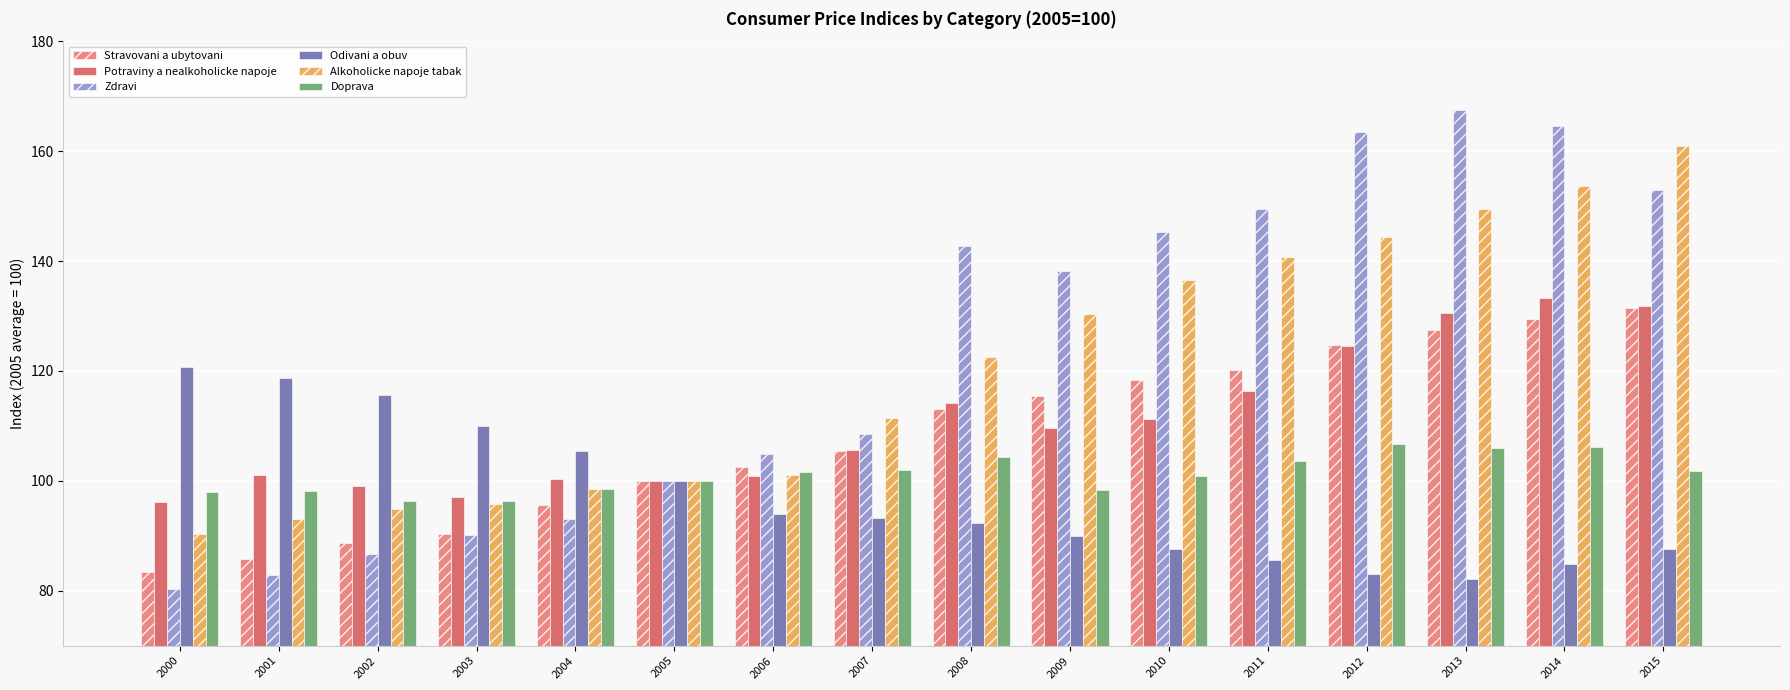

How many values in the Alkoholicke napoje tabak series are below 122?

8